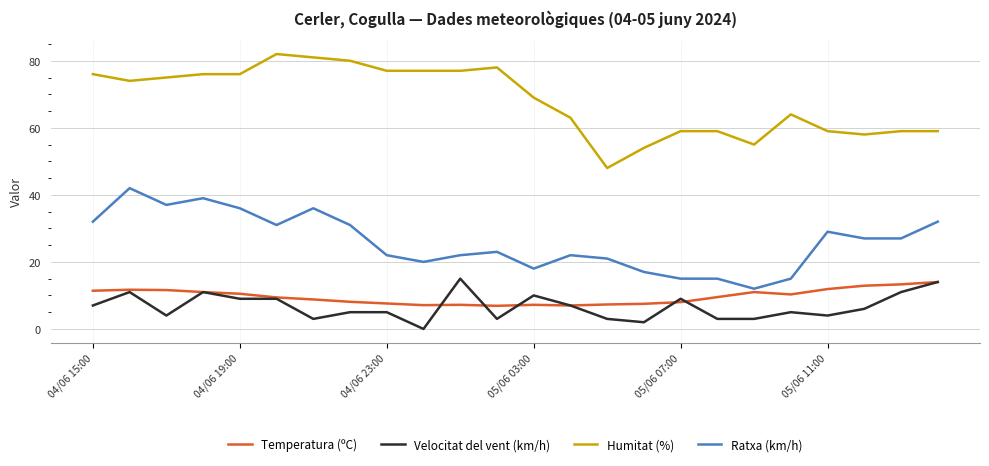

What is the greatest value displayed?

82.0